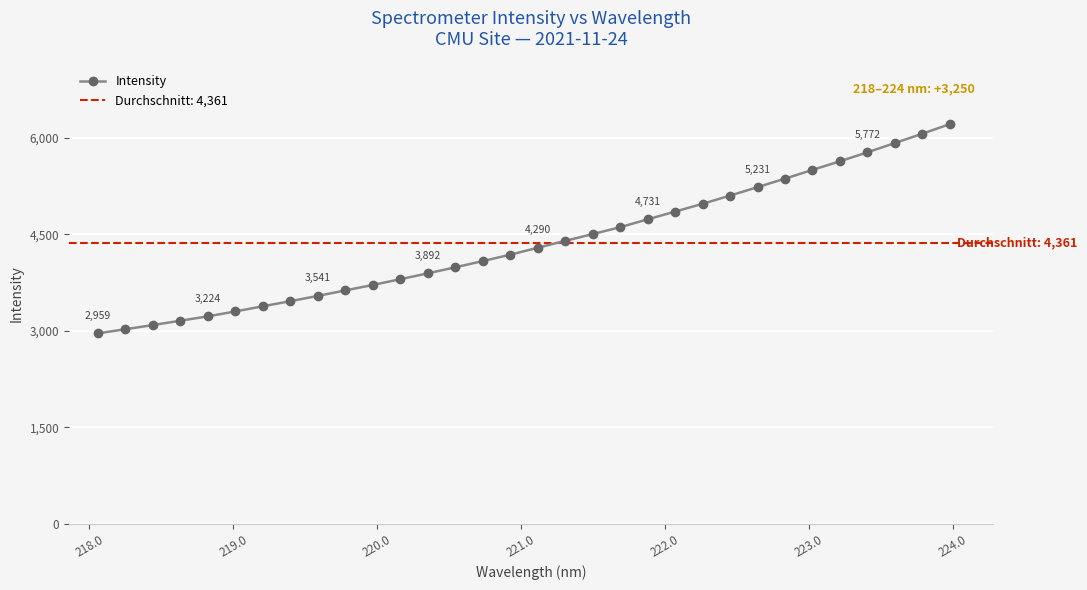

What is the value of the Intensity point at the 29th from the left?

5771.7